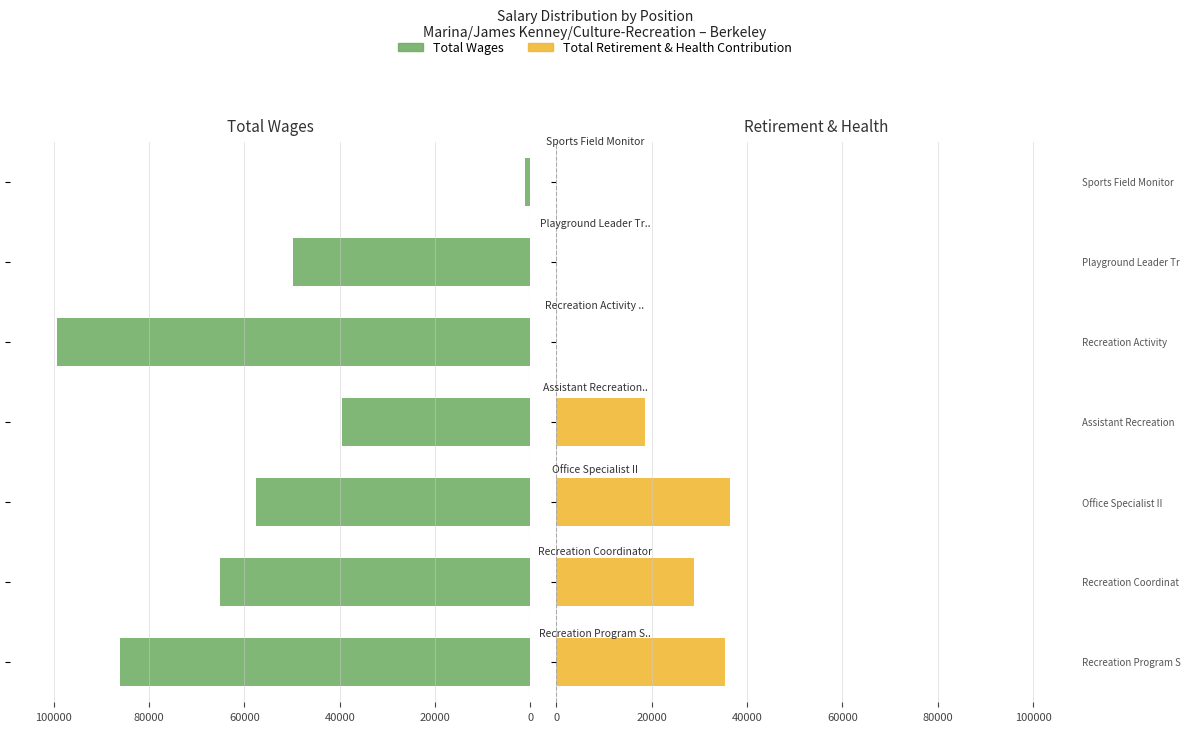

Reading left to right, what are all the values shown in this chart?

Total Wages: 86166	65161	57559	39516	99261	49784	1153
Total Retirement & Health Contribution: 35356	28760	36403	18504	0	0	0